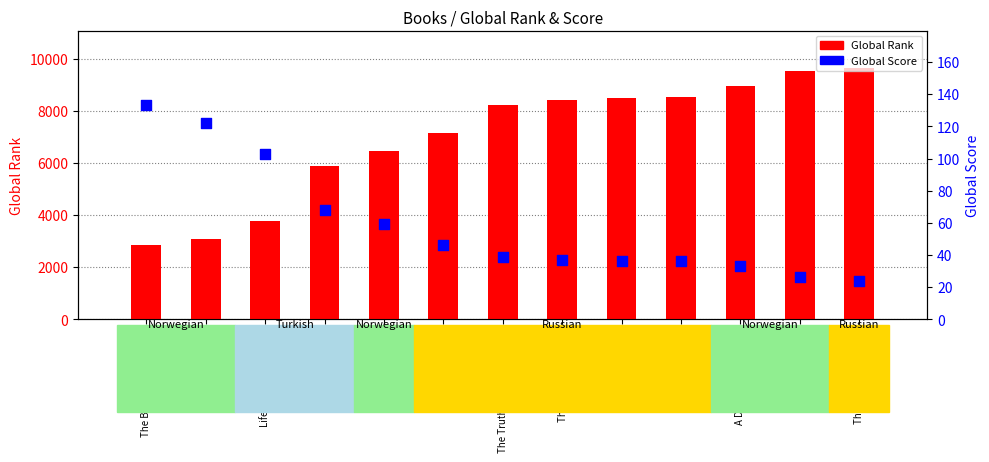

What is the total value across all series at Other Russias?

8563